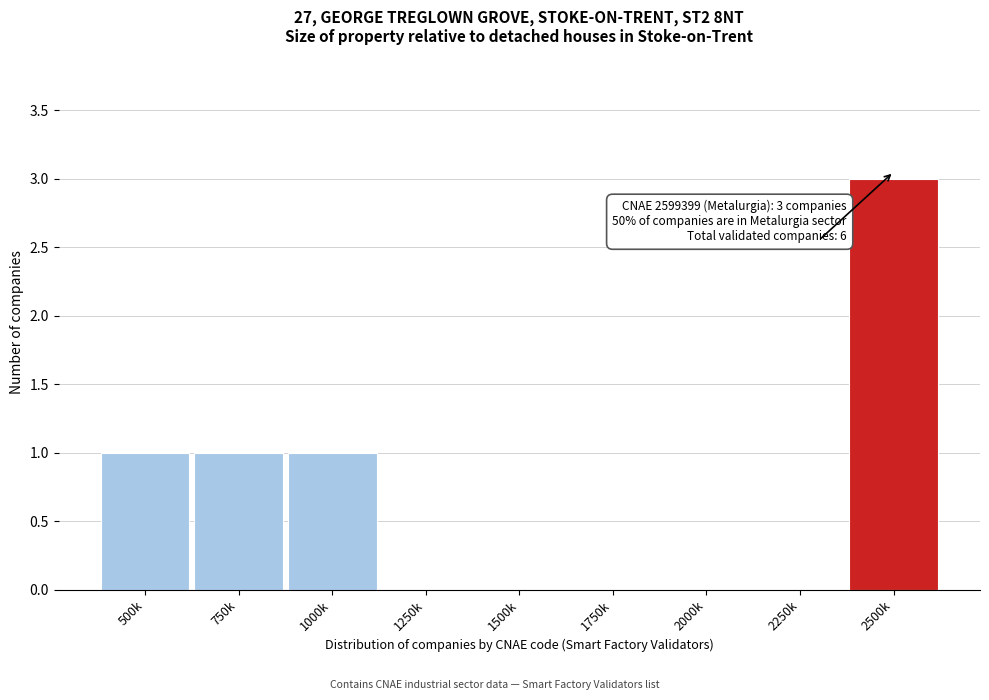

Reading left to right, transcribe all the data shown in this chart.

500k=1	750k=1	1000k=1	1250k=0	1500k=0	1750k=0	2000k=0	2250k=0	2500k=3